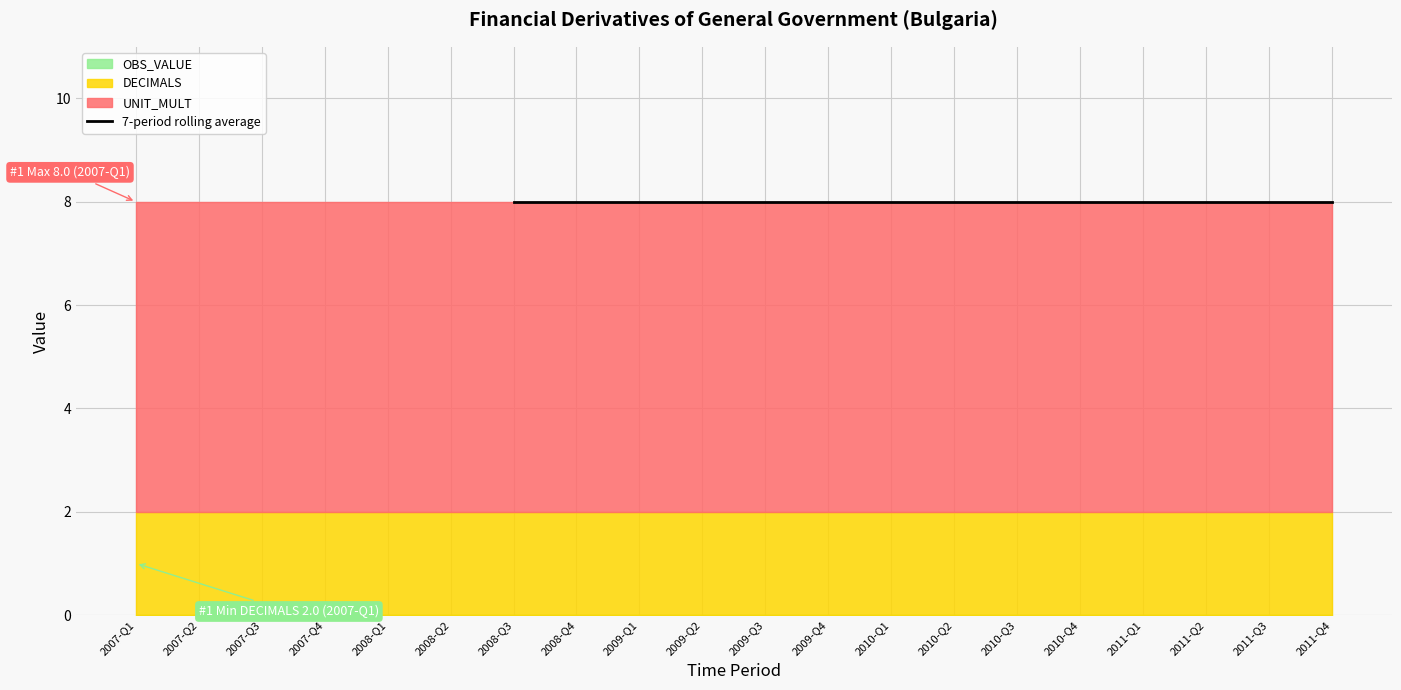

At 2009-Q1, list the series in order from largest to smallest.

UNIT_MULT, DECIMALS, OBS_VALUE